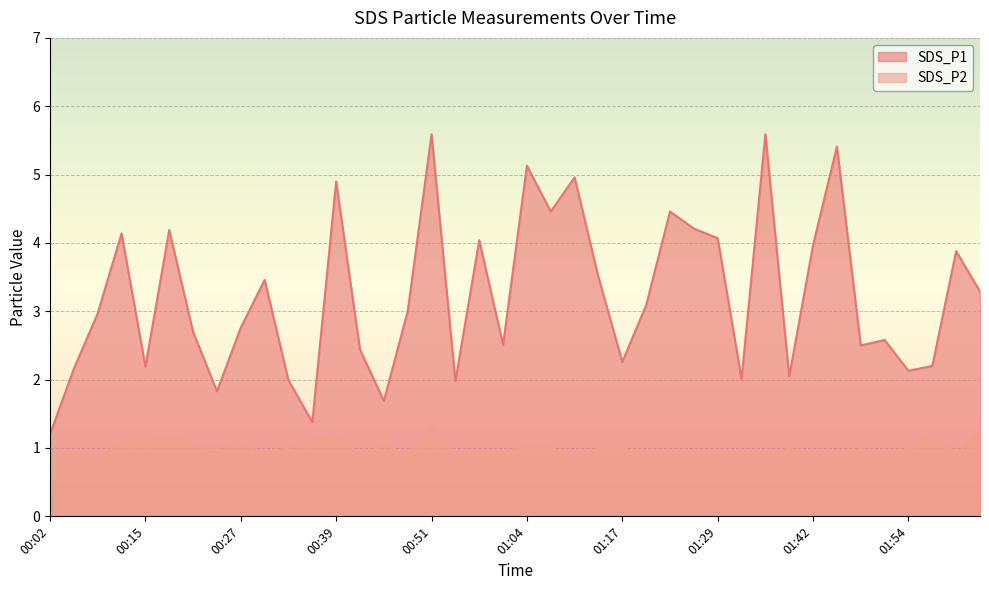

Is the value of SDS_P1 at 01:38 greater than the value of SDS_P2 at 01:23?

Yes